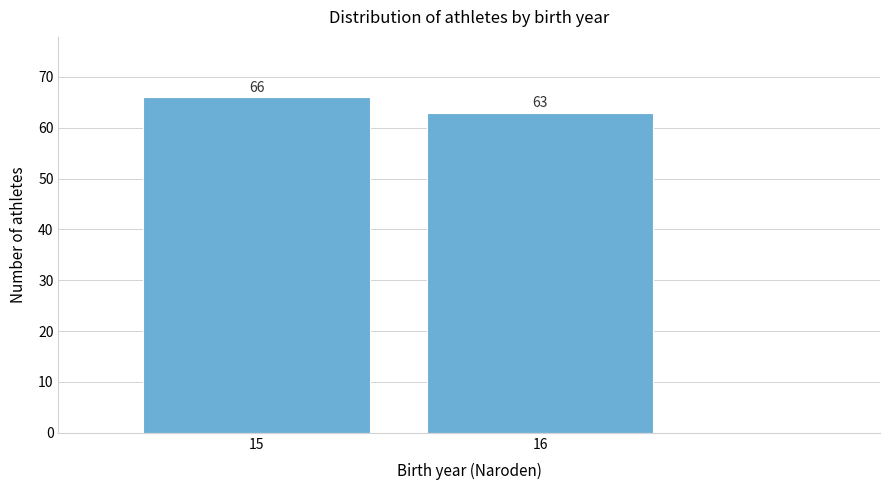

Reading left to right, list all the values displayed in this chart.

15=66	16=63